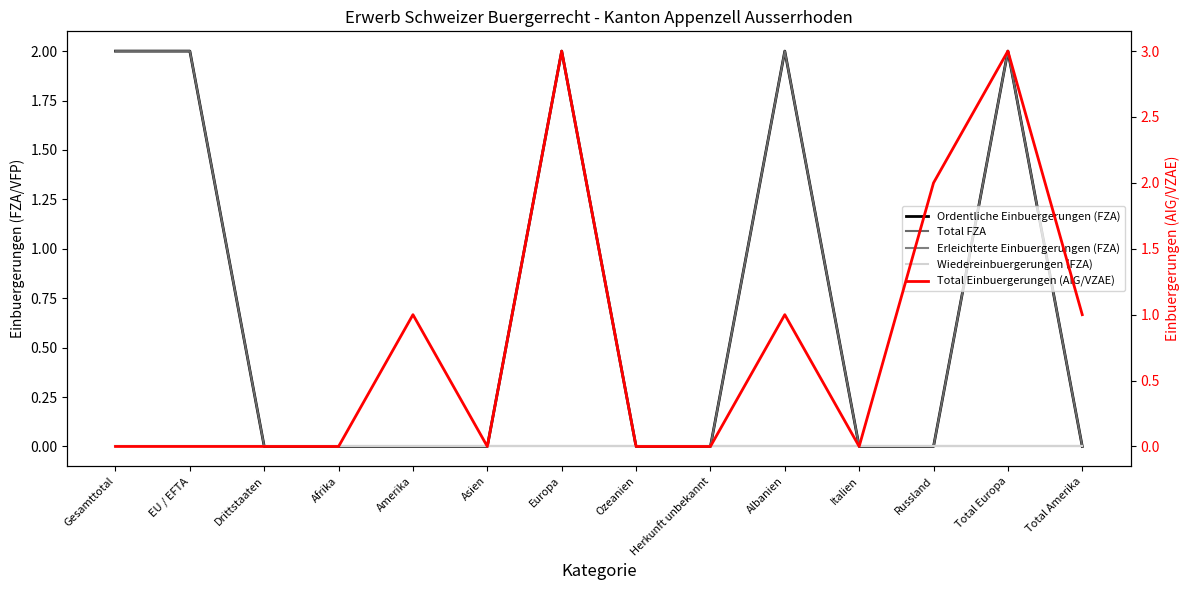

What is the difference between the maximum and minimum values in the Total FZA series?

2